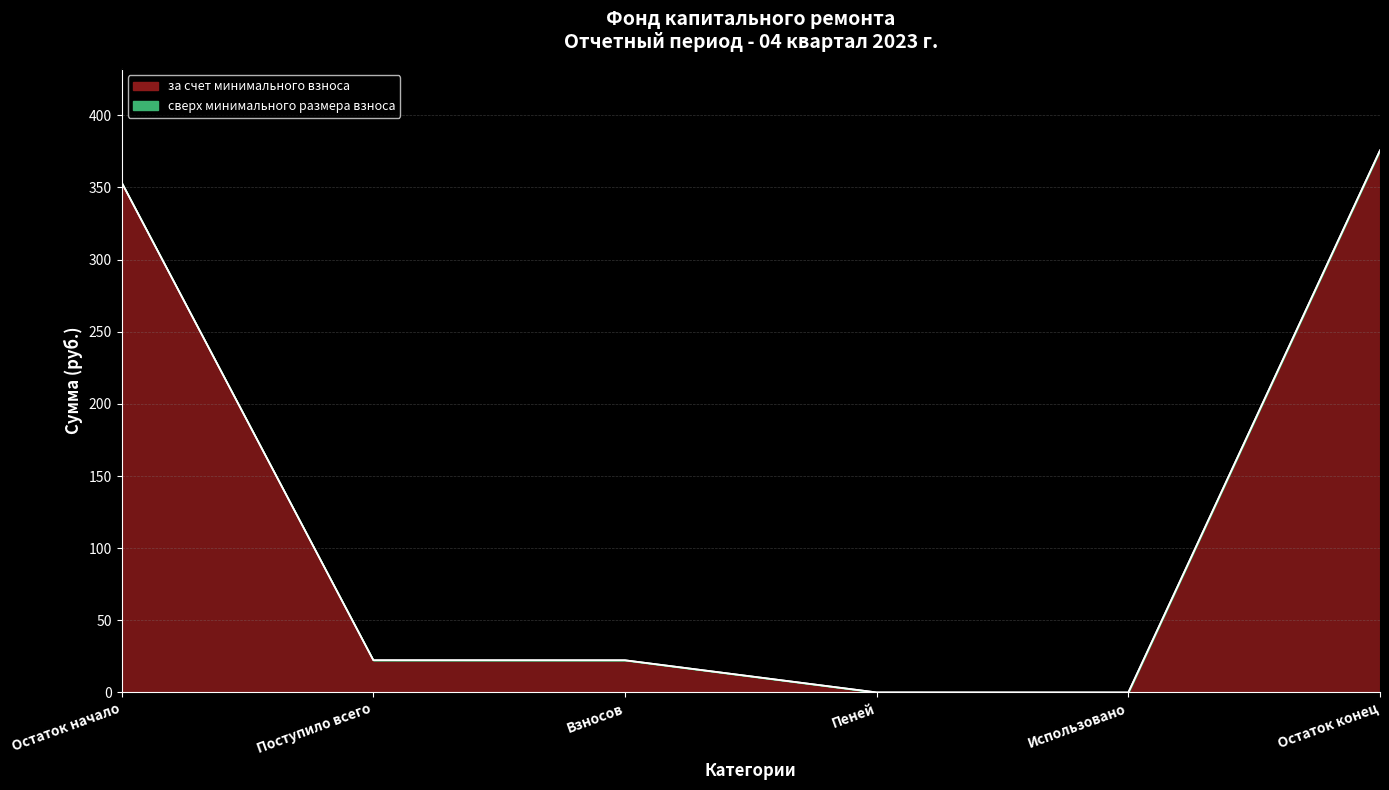

Is it true that the value at Взносов is 35.7?

False